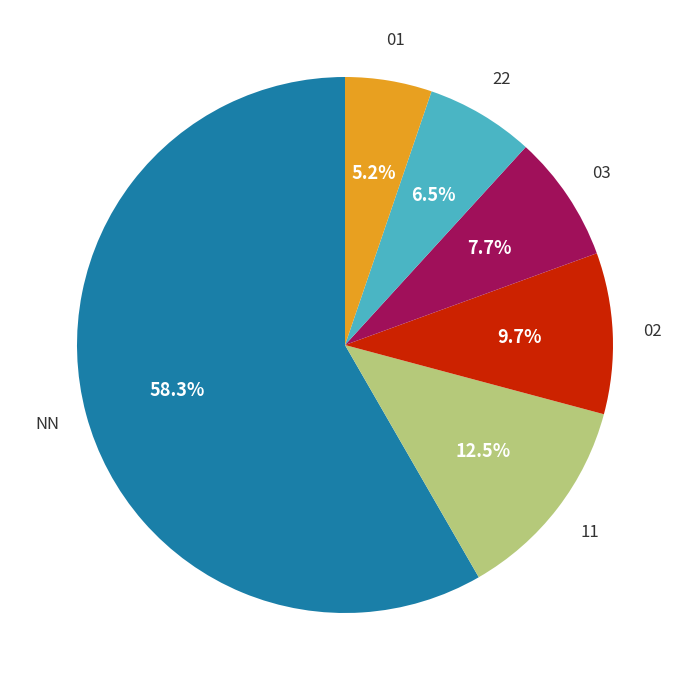

How many slices are in this pie chart?

6